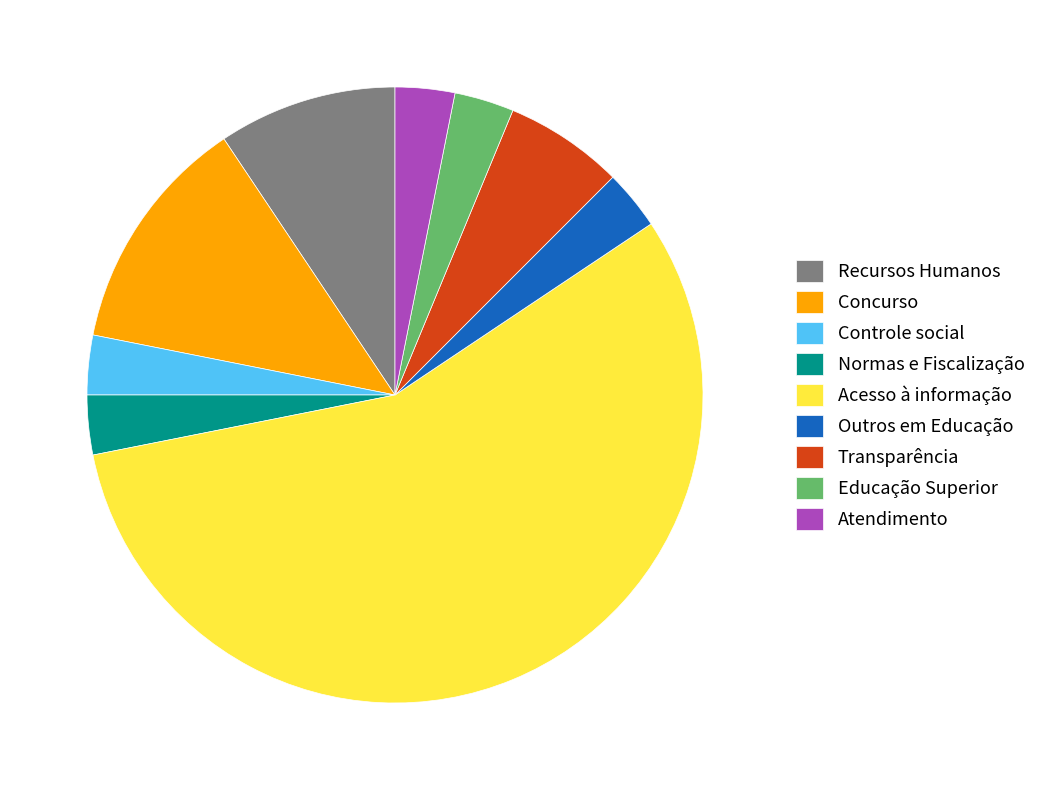

Do Acesso à informação and Normas e Fiscalização together represent more than half of the pie?

Yes